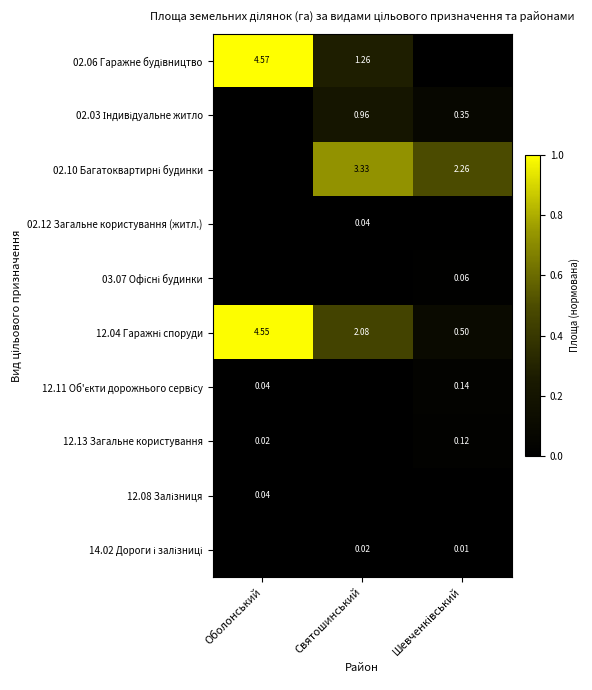

How many categories are shown in the chart?

3